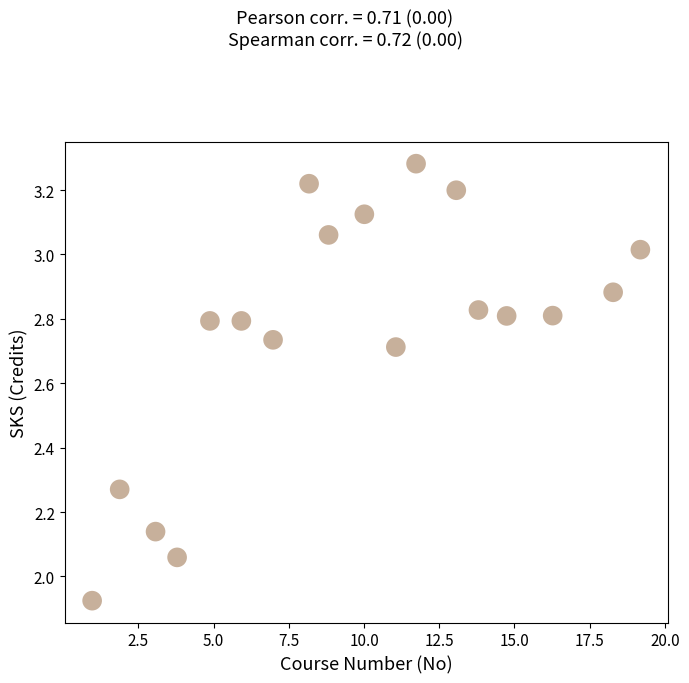

What is the range of X values (max minus min)?

18.2